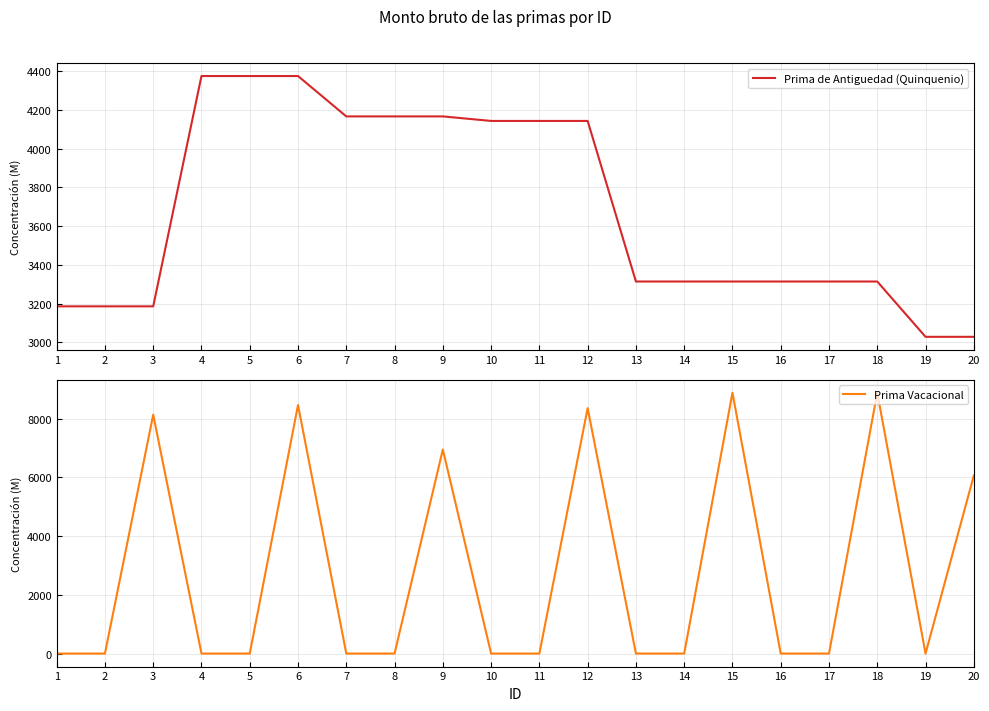

What is the difference between the maximum and minimum values in the Prima Vacacional series?

8876.2